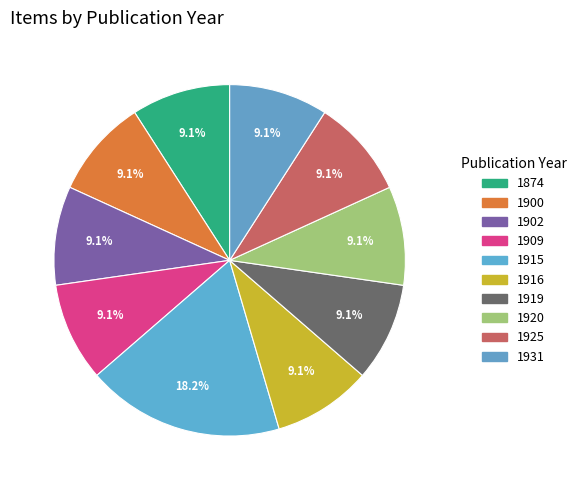

Does 1916 represent more than half of the total?

No